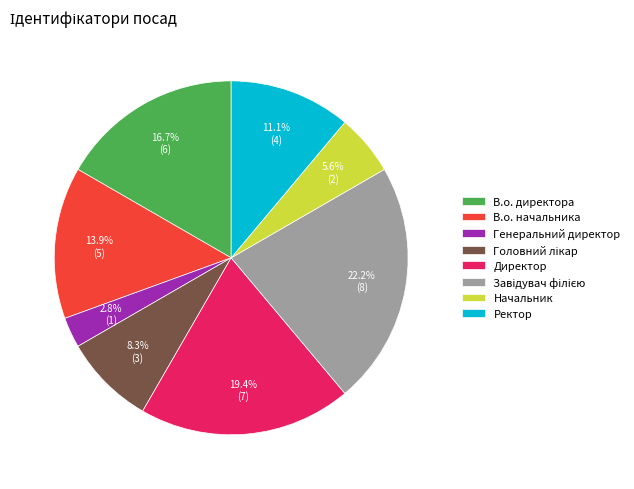

Between Директор and Ректор, which is larger?

Директор